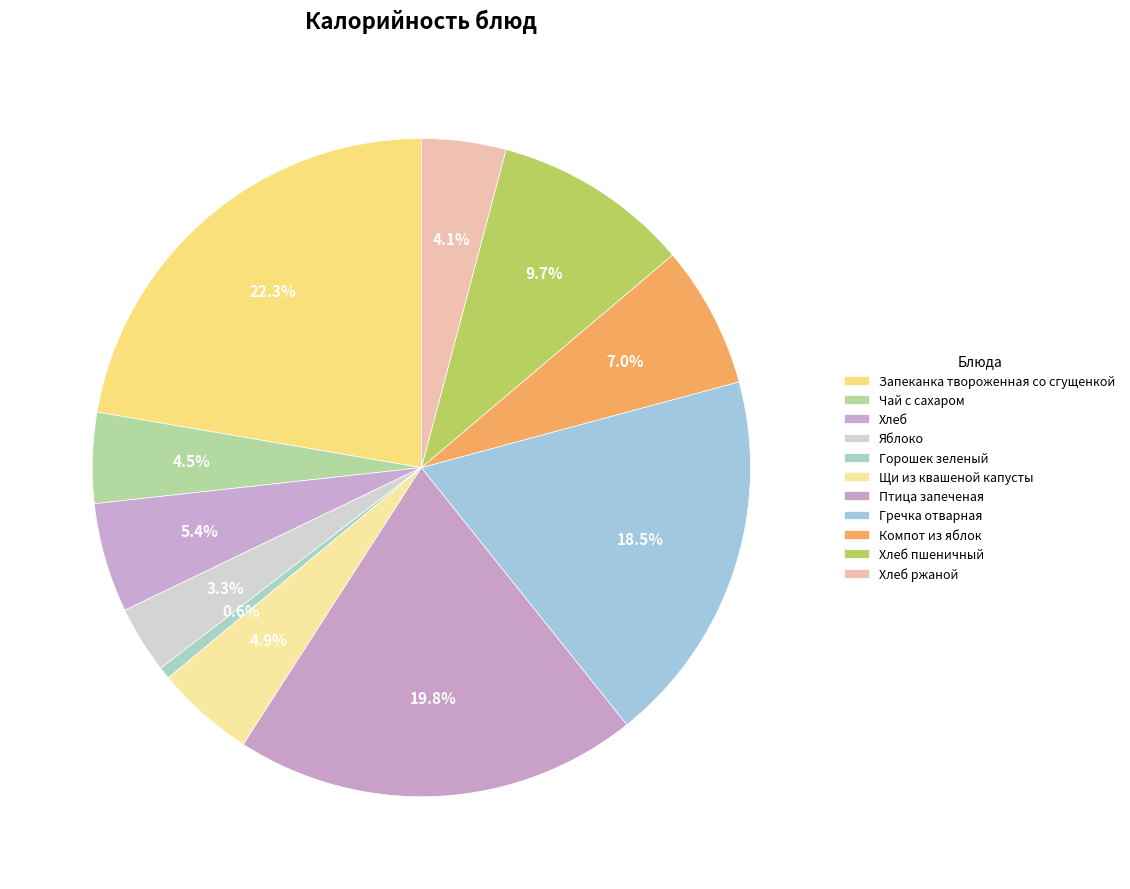

Count the number of slices in the pie.

11